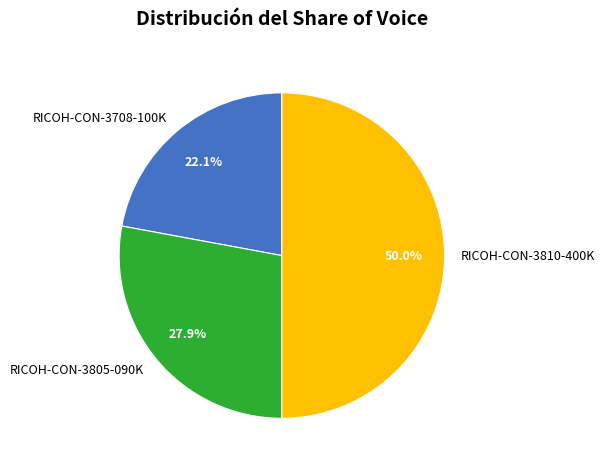

To the nearest percent, what is the combined percentage of RICOH-CON-3708-100K and RICOH-CON-3810-400K?

72%